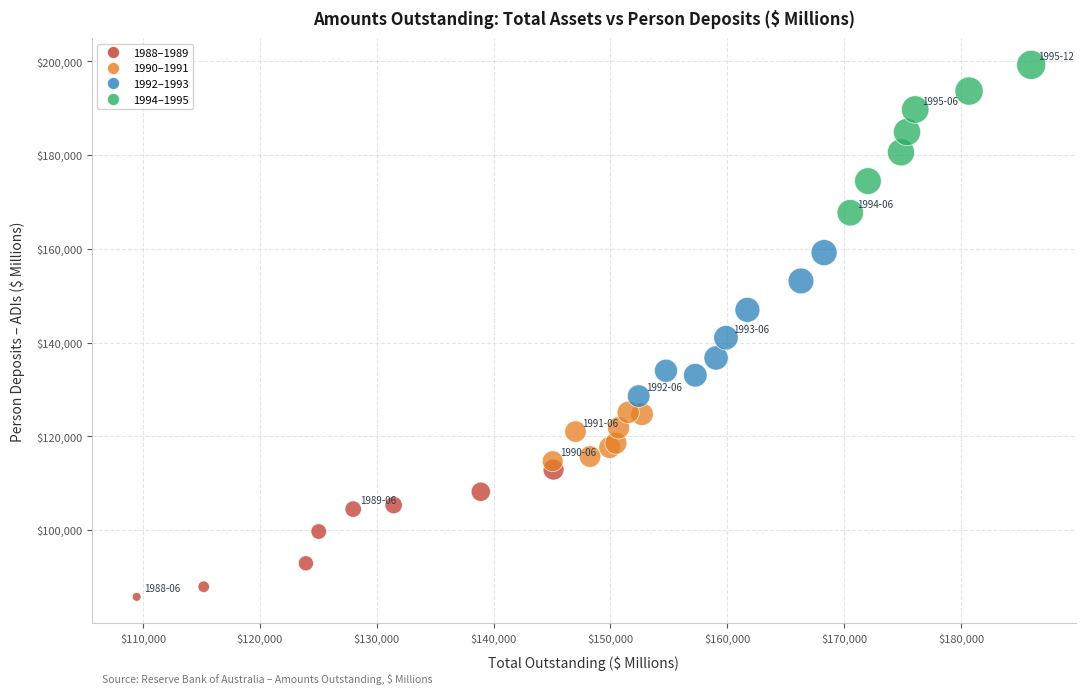

What Y value in the scatter plot is closest to 142509?

141042